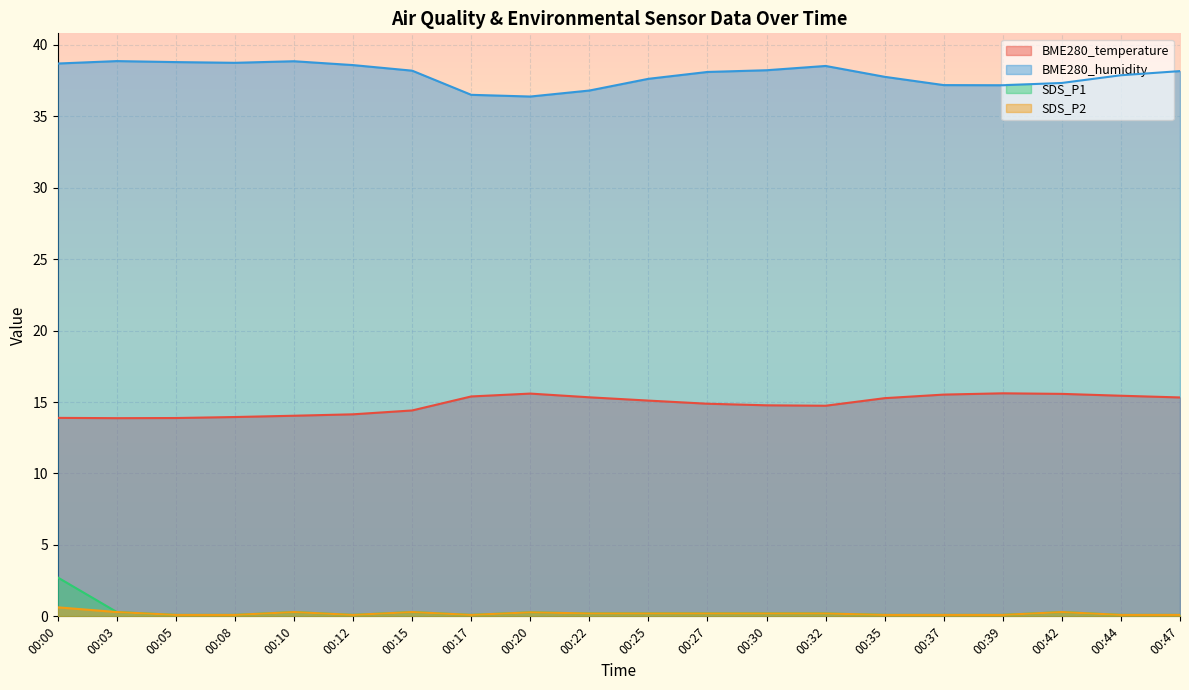

Reading left to right, transcribe all the data shown in this chart.

BME280_temperature: 13.9	13.9	13.9	13.9	14.0	14.1	14.4	15.4	15.6	15.3	15.1	14.9	14.8	14.7	15.3	15.5	15.6	15.6	15.4	15.3
BME280_humidity: 38.7	38.9	38.8	38.7	38.9	38.6	38.2	36.5	36.4	36.8	37.6	38.1	38.2	38.5	37.8	37.2	37.2	37.3	37.9	38.2
SDS_P1: 2.7	0.3	0.1	0.1	0.3	0.1	0.3	0.1	0.3	0.2	0.2	0.2	0.2	0.2	0.1	0.1	0.1	0.3	0.1	0.1
SDS_P2: 0.6	0.3	0.1	0.1	0.3	0.1	0.3	0.1	0.3	0.2	0.2	0.2	0.2	0.2	0.1	0.1	0.1	0.3	0.1	0.1